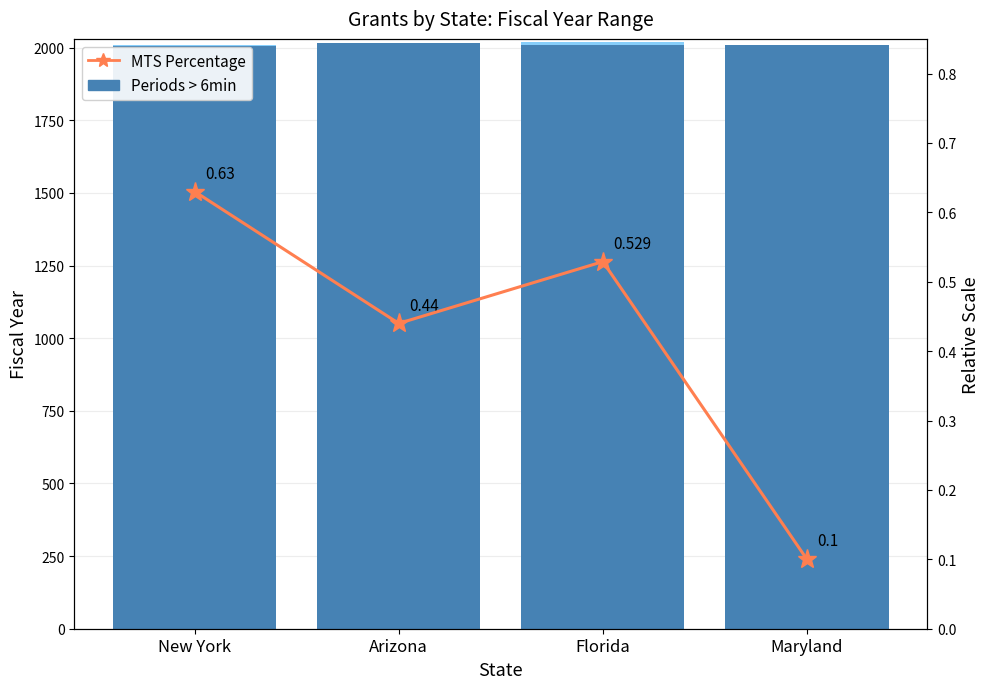

What is the total value across all series at Maryland?

2008.1